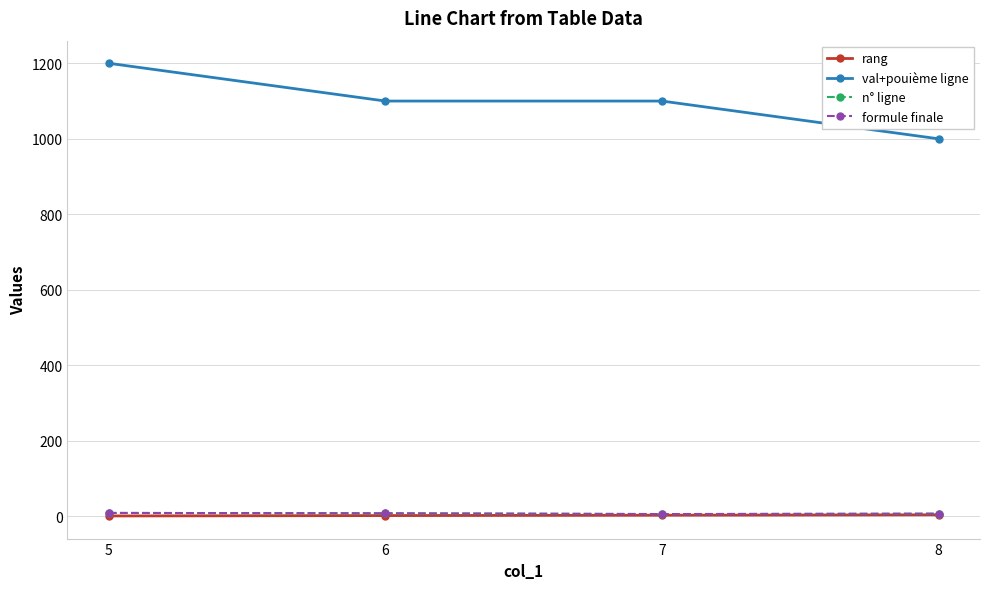

What is the spread (max minus min) of values at 5?

1199.0